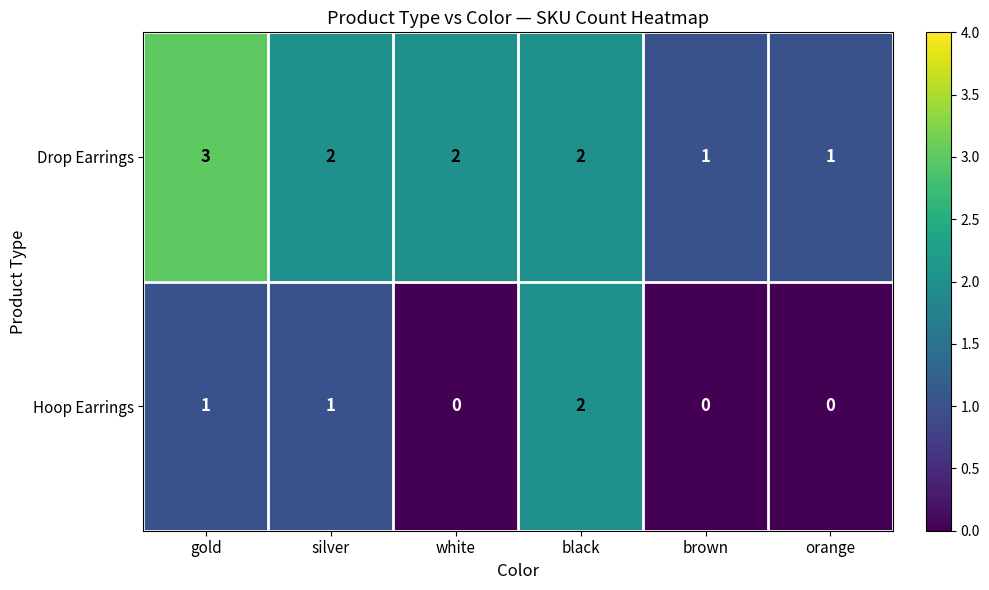

Count the Hoop Earrings values in the range 0 to 1.

5